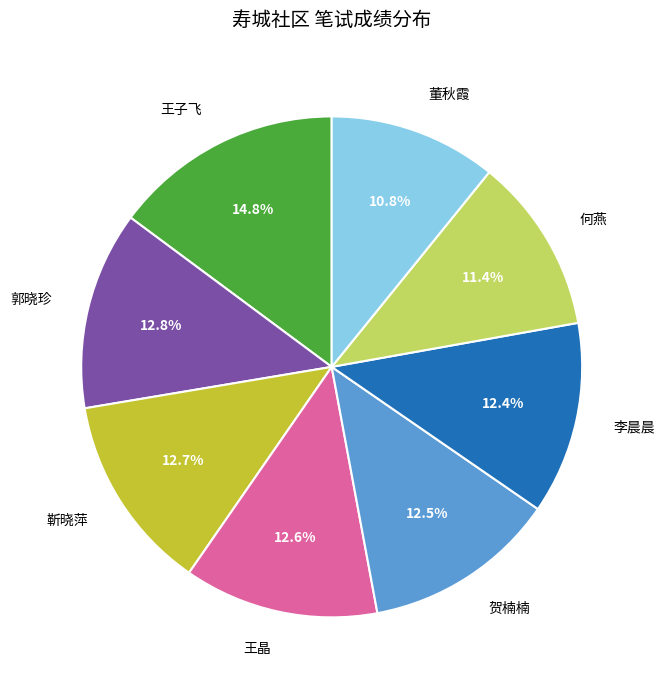

How much of the chart is everything except 靳晓萍?

87.3%